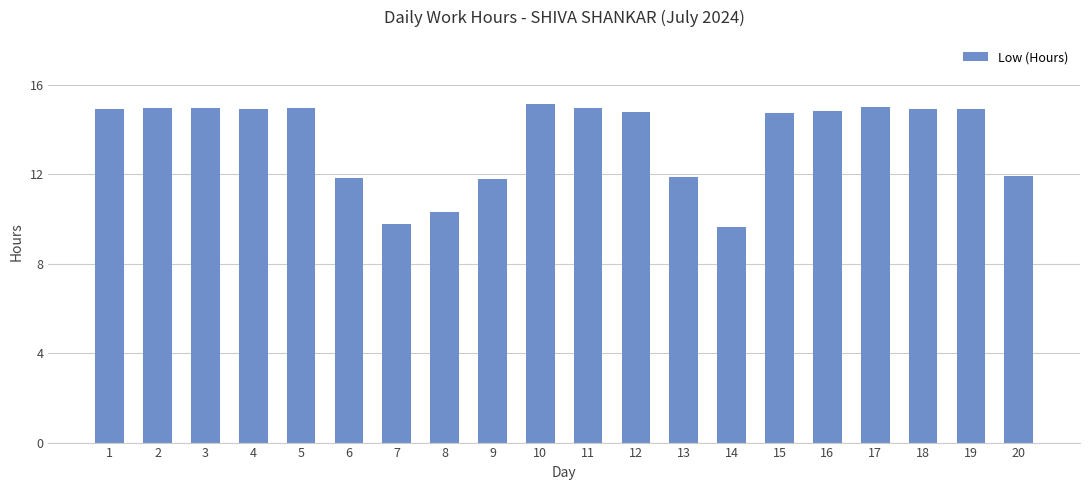

Between 3 and 13, which is larger?

3